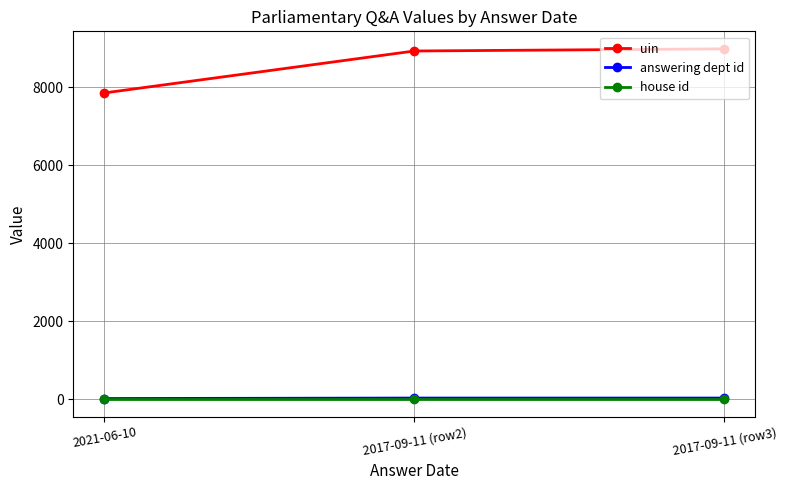

What is the label of the 2nd point from the right?

2017-09-11 (row2)